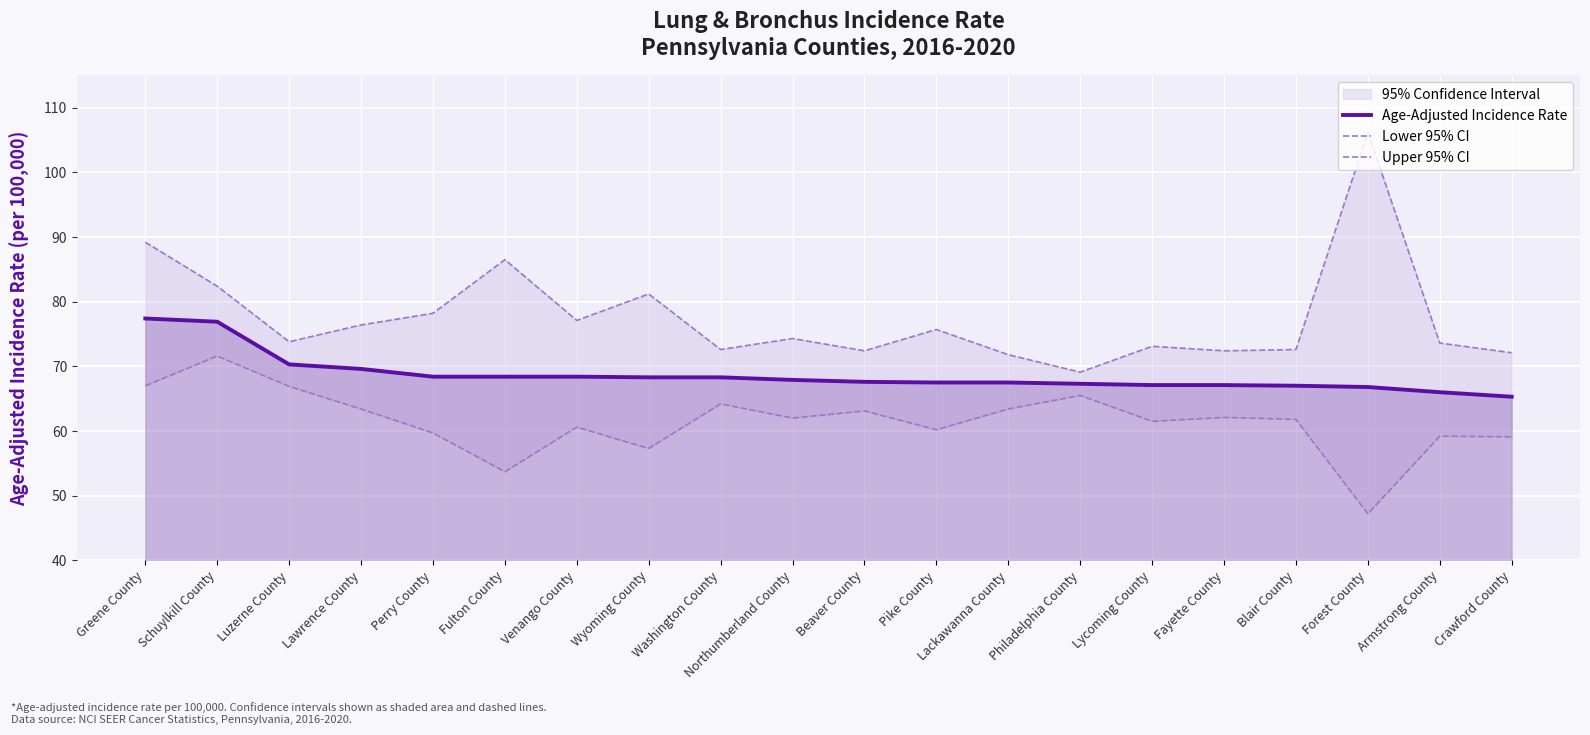

Rank the series by their maximum value, from lowest to highest.

Lower 95% CI, Age-Adjusted Incidence Rate, Upper 95% CI